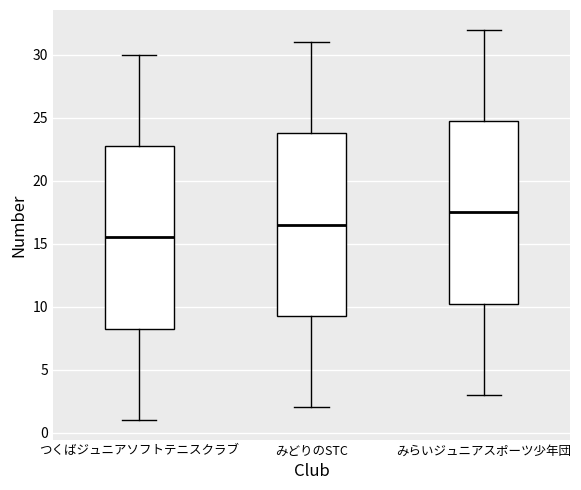

Where does the upper whisker of the box for みらいジュニアスポーツ少年団 end on the y-axis? The values are not printed on the chart, so give them approximately, as read against the axis.

32.0